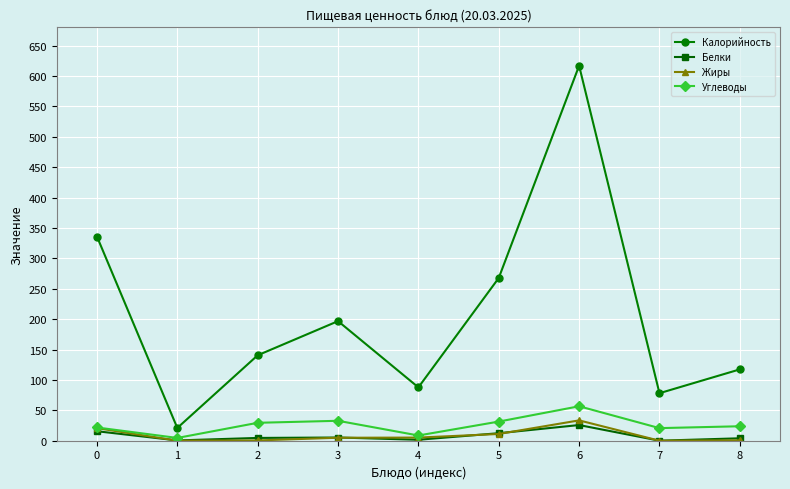

In Калорийность, how many points are lower than both neighbors (excluding endpoints)?

3